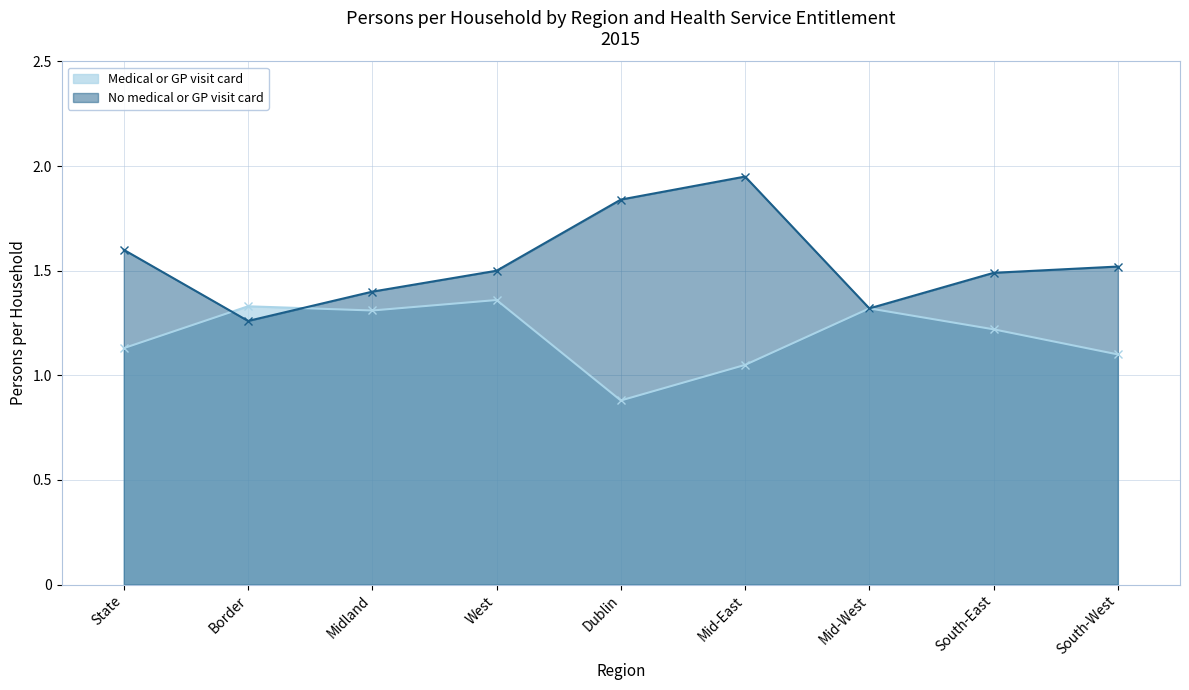

Reading right to left, what are all the values shown in this chart?

Medical or GP visit card: 1.1	1.2	1.3	1.1	0.9	1.4	1.3	1.3	1.1
No medical or GP visit card: 1.5	1.5	1.3	1.9	1.8	1.5	1.4	1.3	1.6